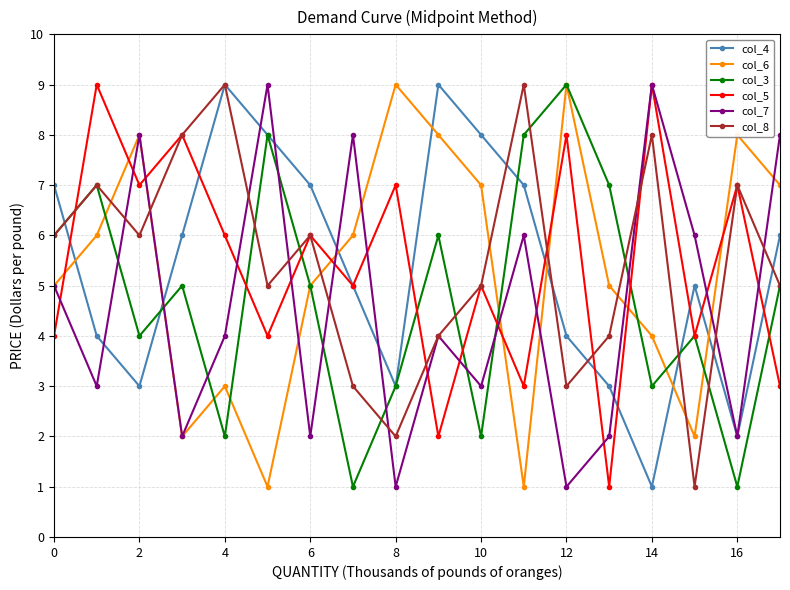

True or false: col_6 and col_4 intersect in this chart.

True